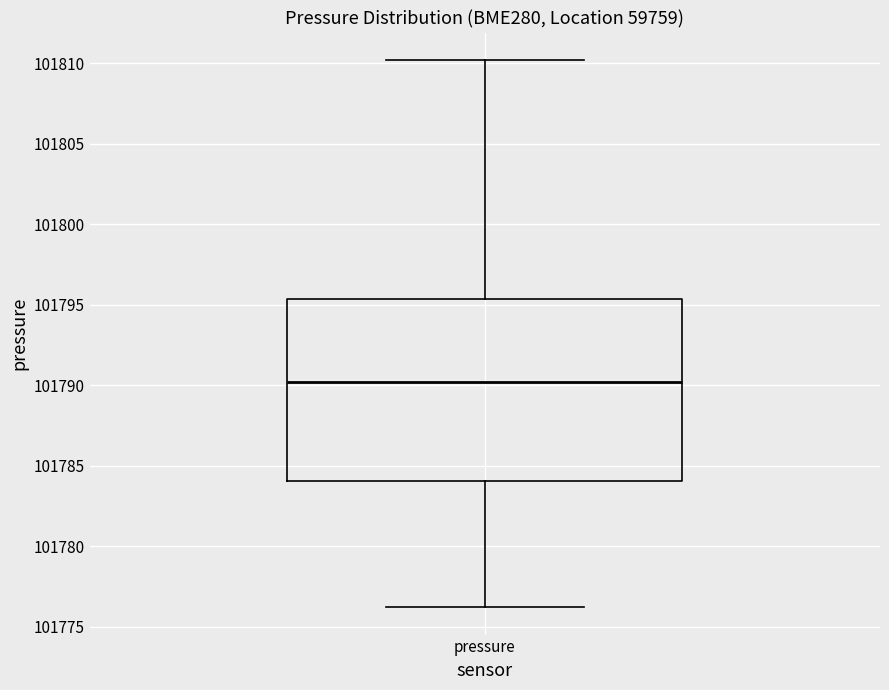

Read this box plot against the y-axis: the position of the median line, the range covered by the box, and the ends of both whiskers. The values are not printed on the chart, so give them approximately, as read against the axis.

median 101790.0, box 101784.0 to 101795.5, whiskers 101776.0 to 101810.0